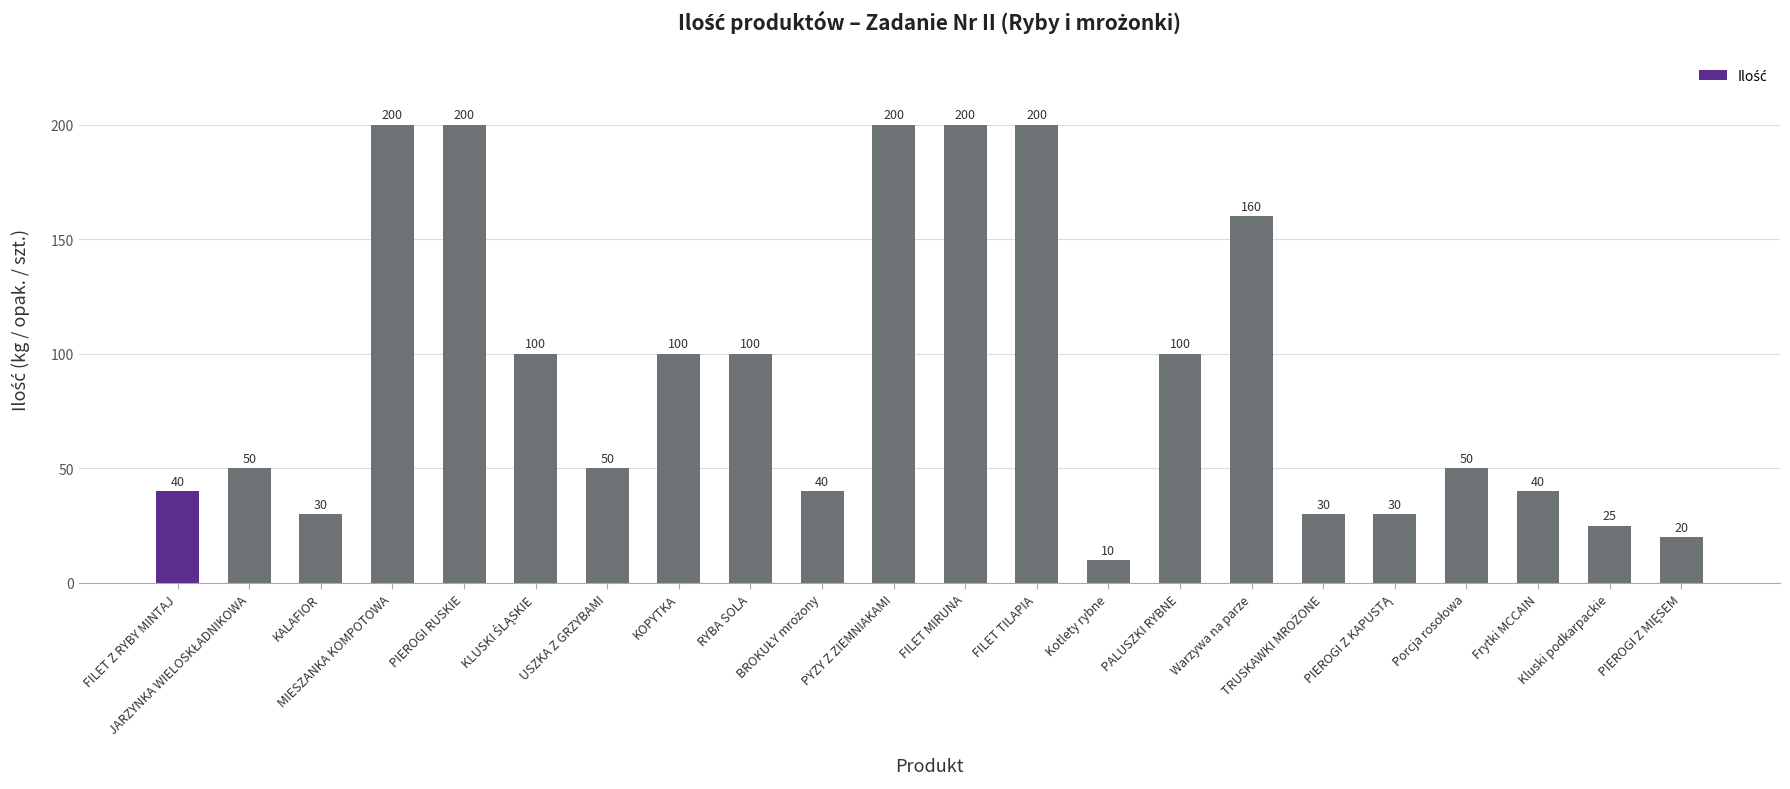

What is the label of the 8th bar from the right?

PALUSZKI RYBNE